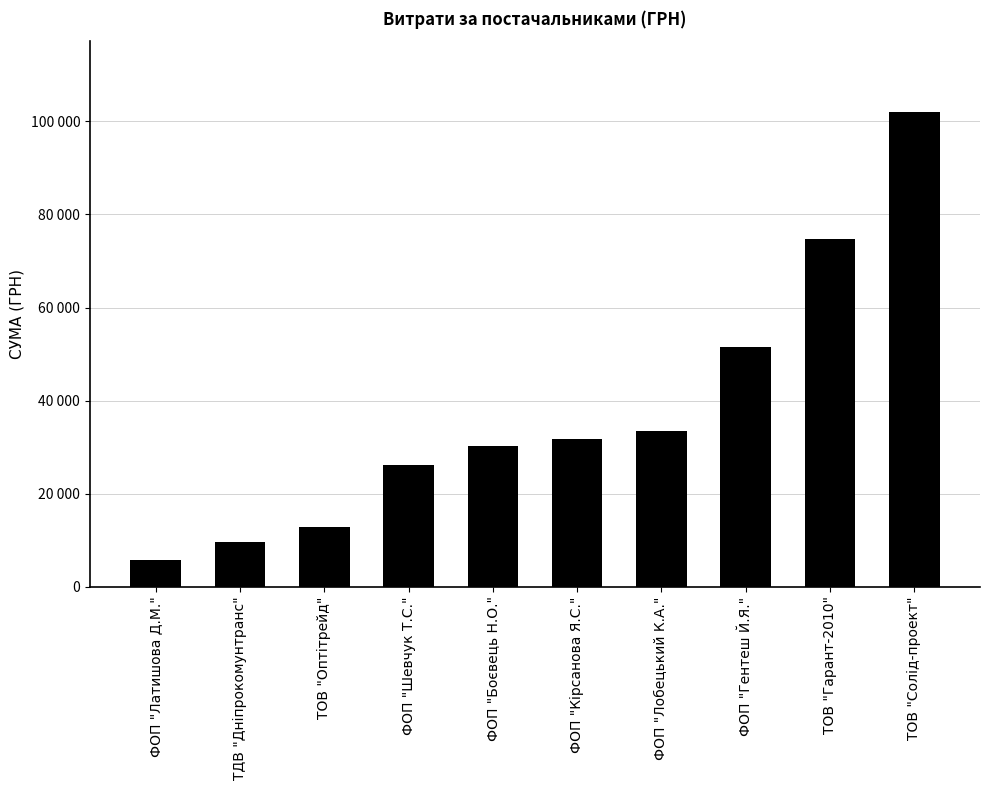

Are the bars horizontal?

No